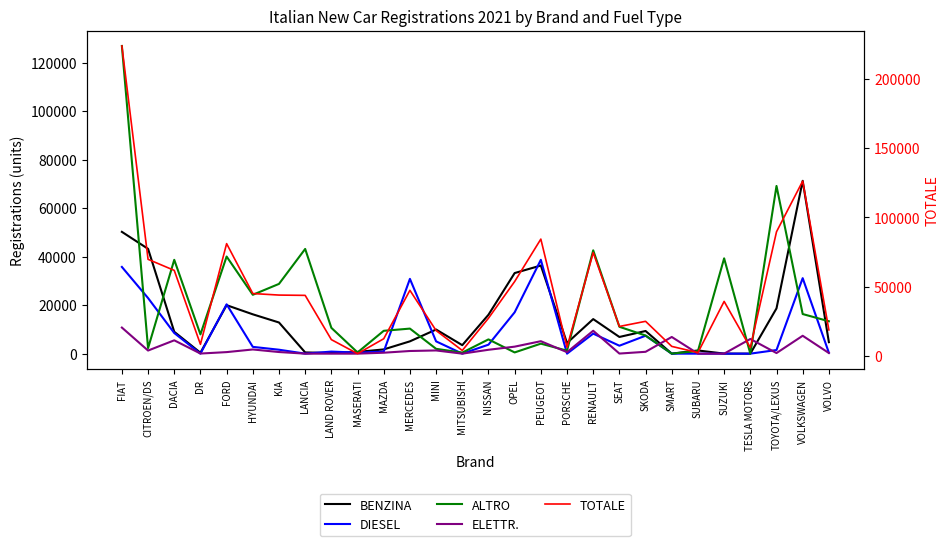

Does the chart have visible grid lines?

No